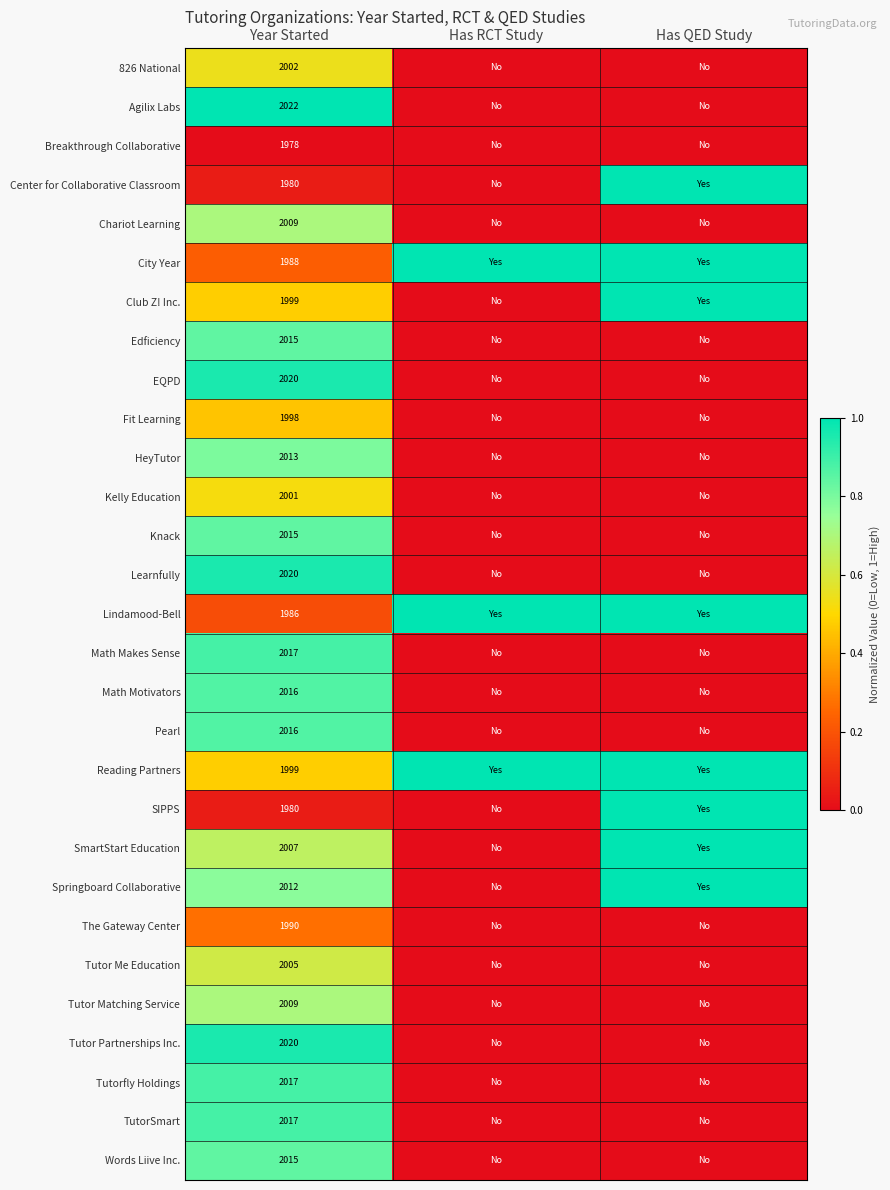

The value of Reading Partners at Year Started is 1999. True or false?

True